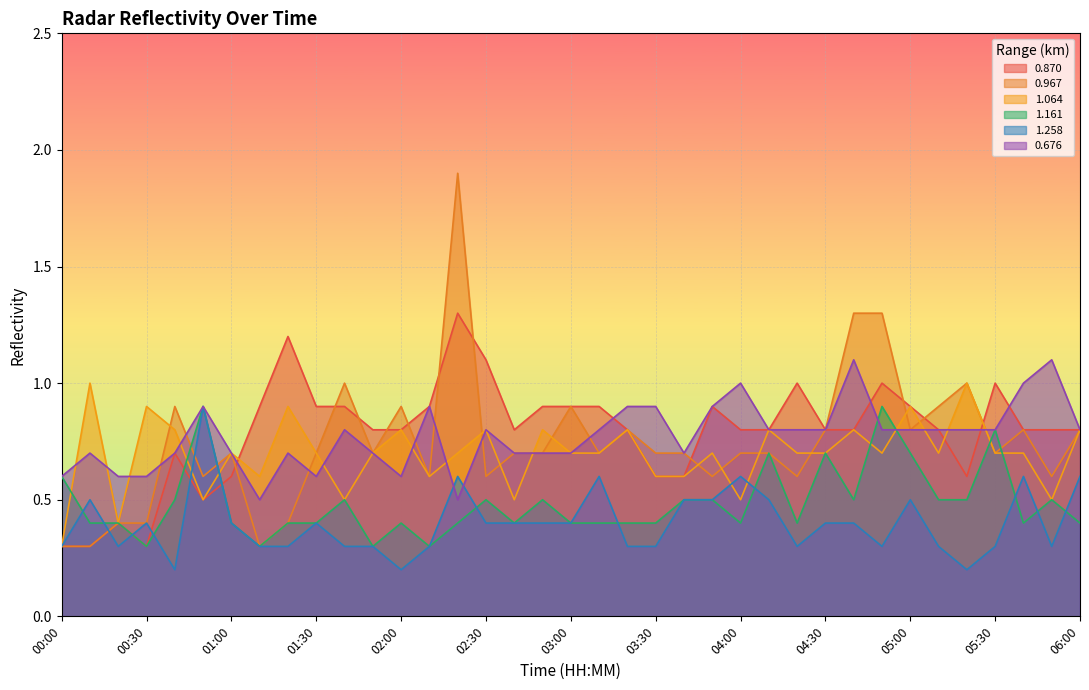

How many times do 0.870 and 1.161 cross each other?

2